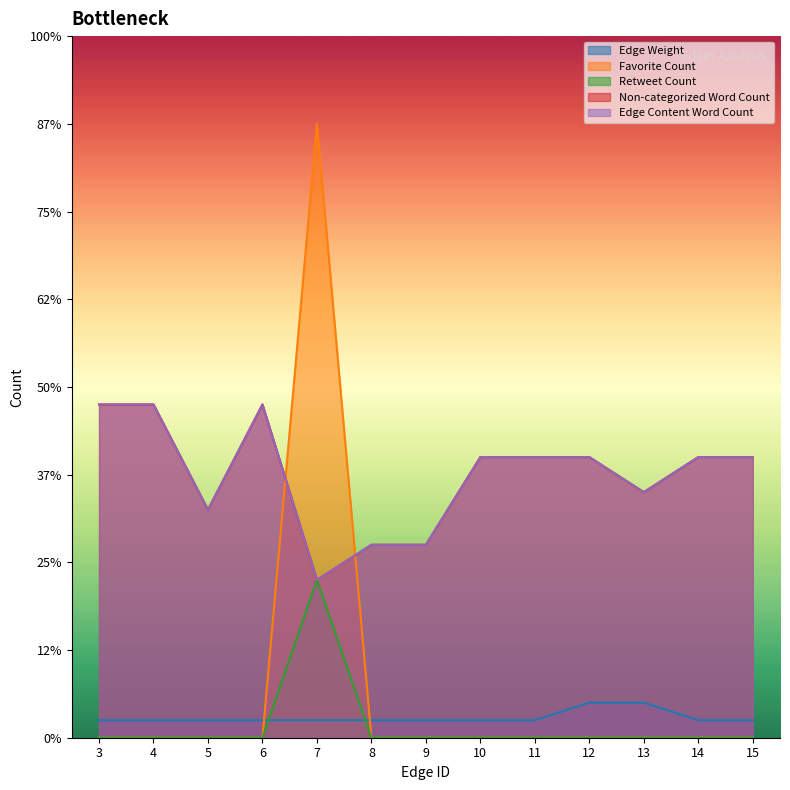

What are all the series names shown in the legend?

Edge Weight, Favorite Count, Retweet Count, Non-categorized Word Count, Edge Content Word Count